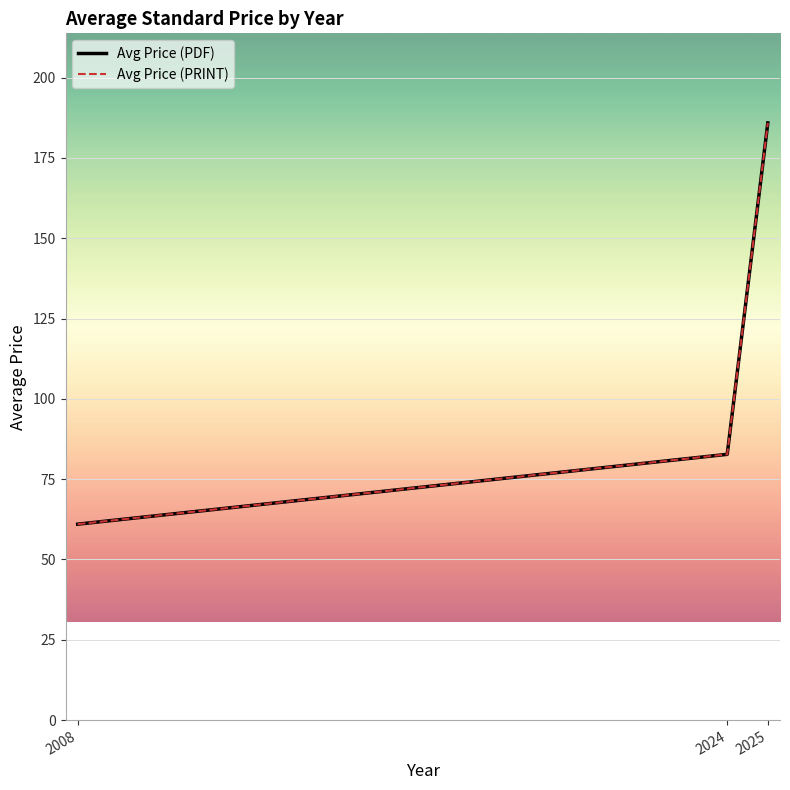

Reading left to right, transcribe all the data shown in this chart.

Avg Price (PDF): 61.0	82.7	185.9
Avg Price (PRINT): 61.0	82.7	185.9